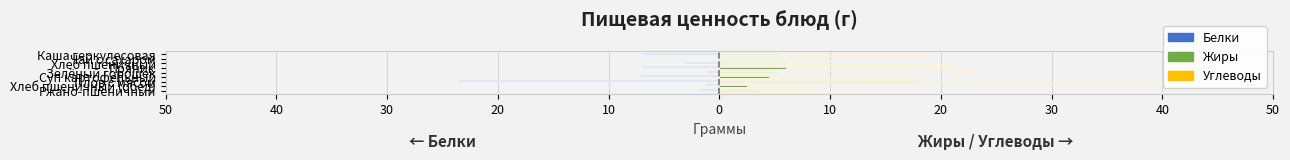

What are all the series names shown in the legend?

Белки, Жиры, Углеводы